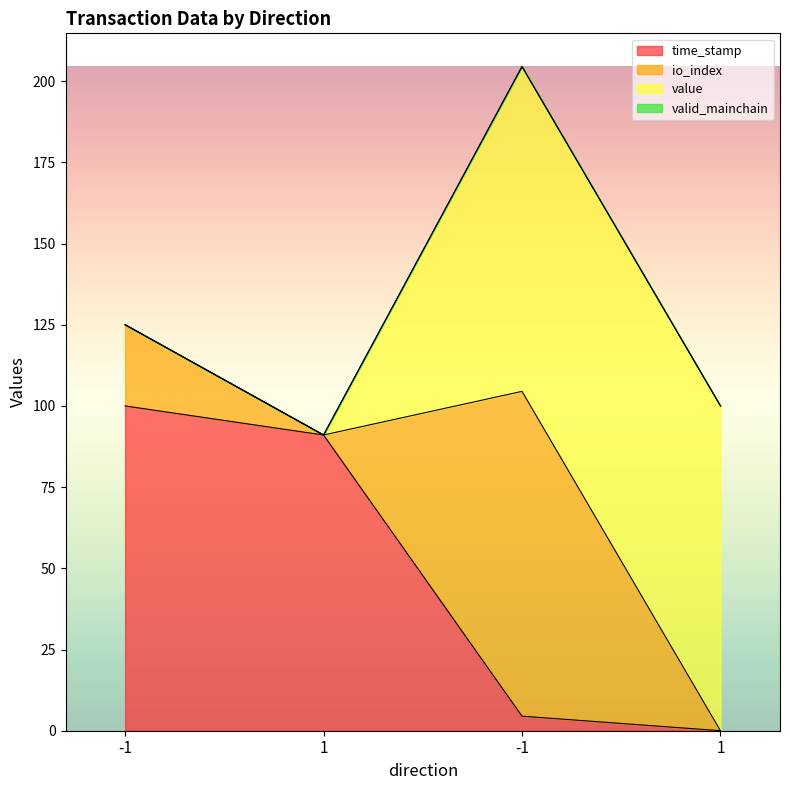

Does the chart display data point markers on the line(s)?

No